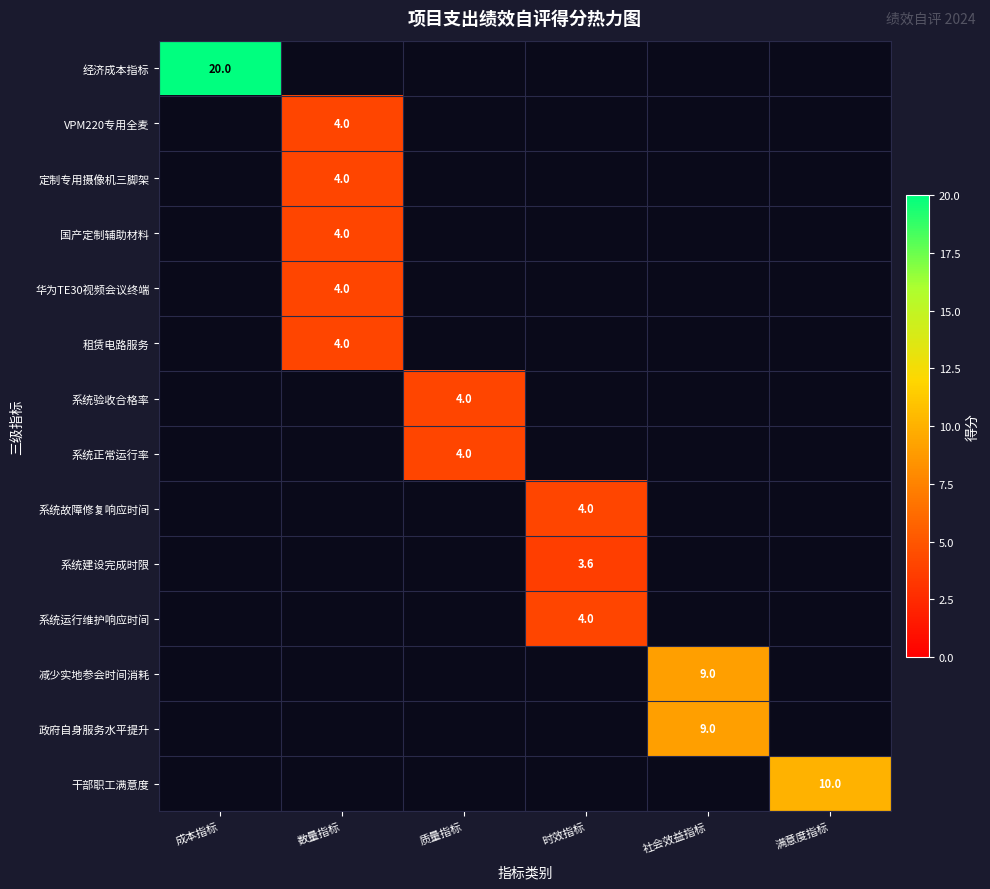

Between 满意度指标 and 质量指标, which is larger?

满意度指标